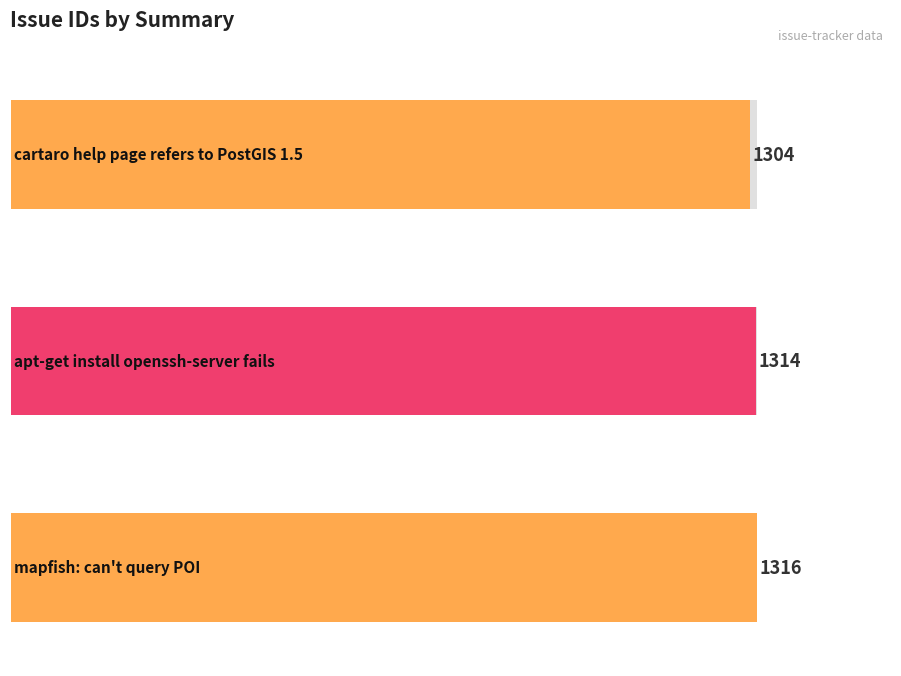

How many data points are above 1314?

1